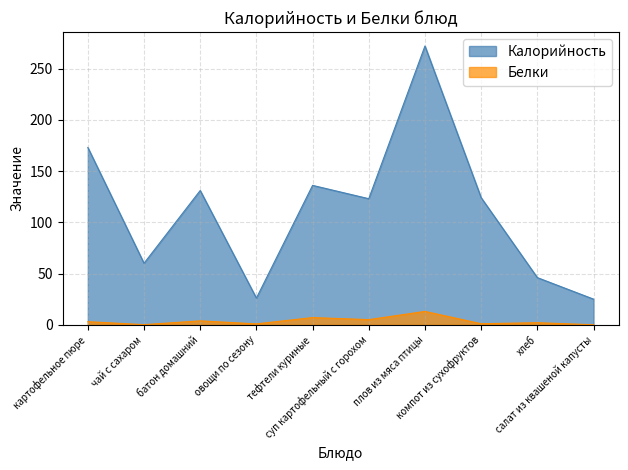

Rank the series by their maximum value, from lowest to highest.

Белки, Калорийность